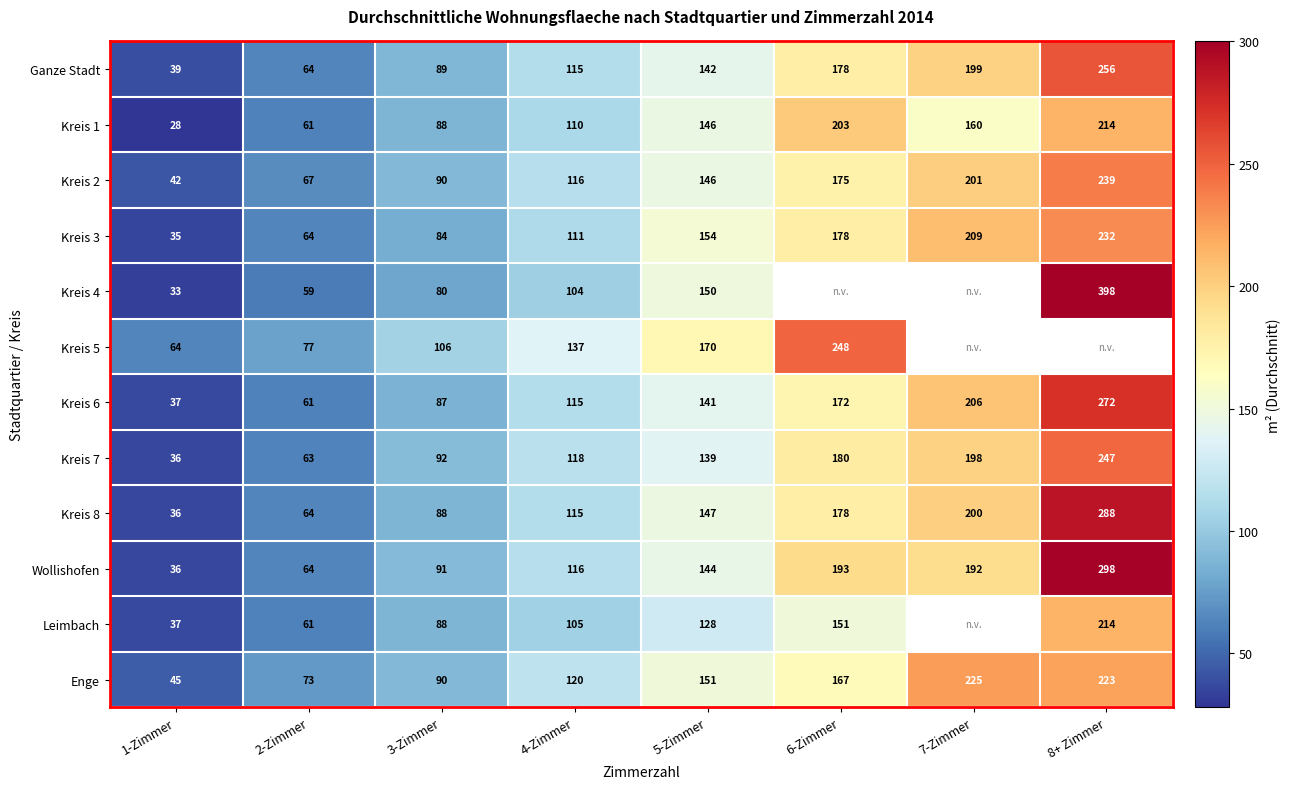

What is the difference between the Ganze Stadt values at 2-Zimmer and 5-Zimmer?

78.0